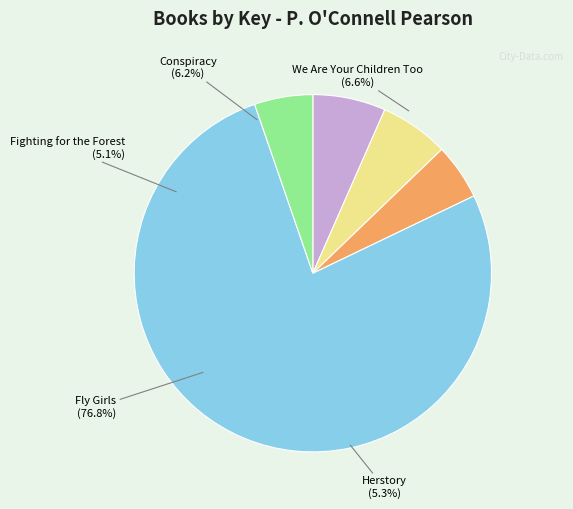

What percentage do Conspiracy and We Are Your Children Too together represent?

12.8%